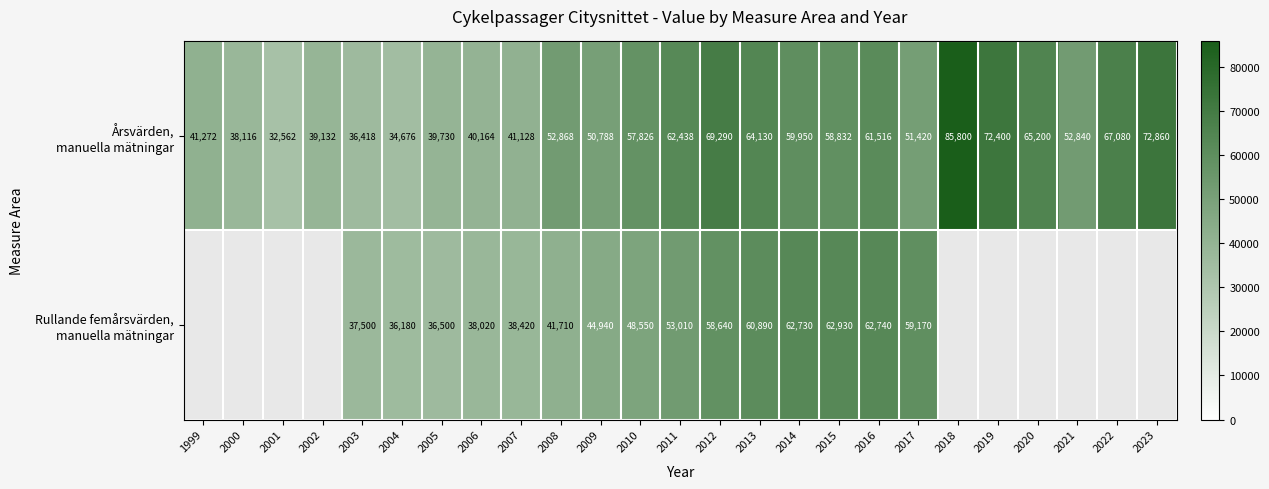

How many Rullande femårsvärden, manuella mätningar values are between 37500 and 62930?

13